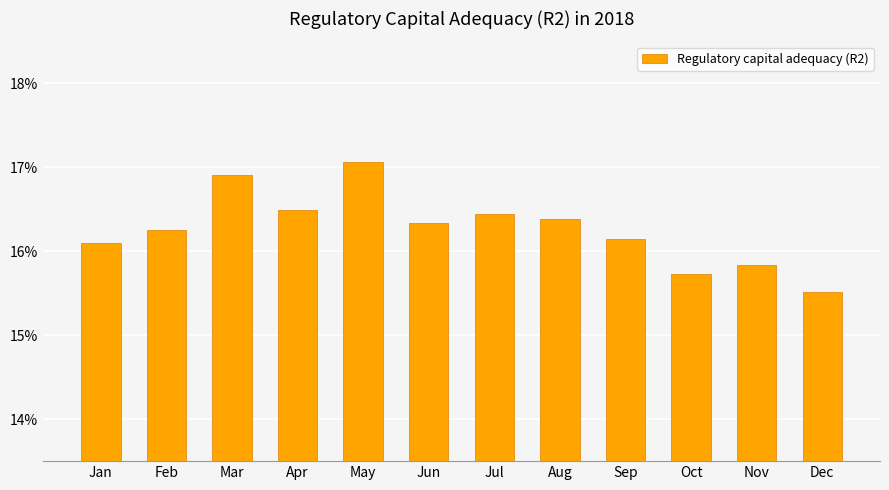

The value at May is 24.1. True or false?

False